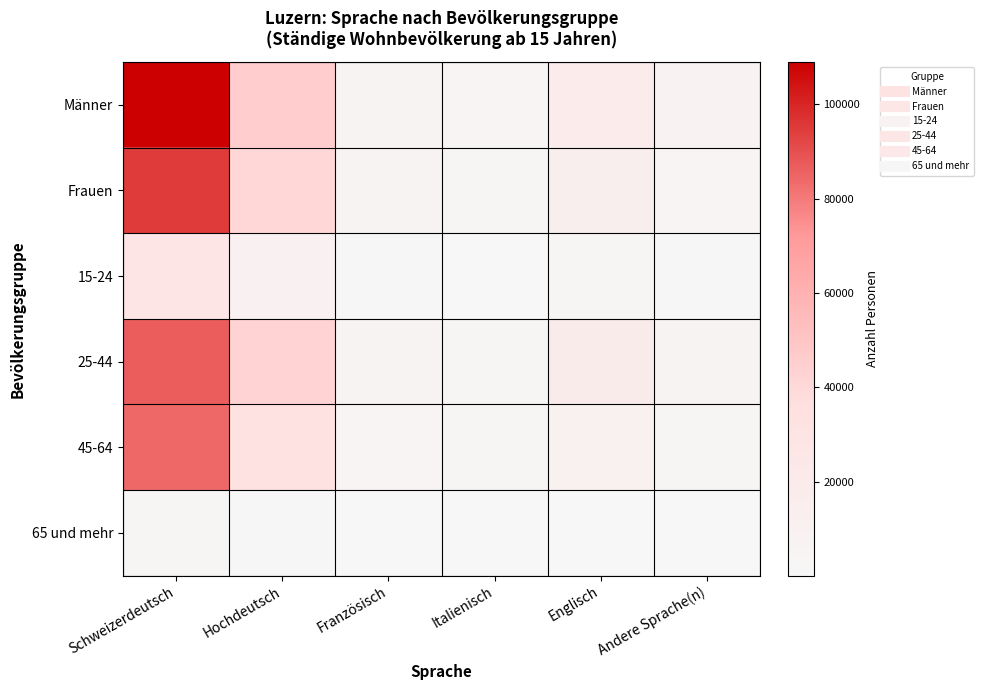

Reading right to left, what are all the values shown in this chart?

Männer: Andere Sprache(n)=7282.8	Englisch=18427.4	Italienisch=4919.3	Französisch=6067.8	Hochdeutsch=46022.3	Schweizerdeutsch=108941.1
Frauen: Andere Sprache(n)=5050.6	Englisch=13620.9	Italienisch=3946.4	Französisch=5685.0	Hochdeutsch=40801.5	Schweizerdeutsch=94554.1
15-24: Andere Sprache(n)=1348.9	Englisch=3685.2	Italienisch=450.3	Französisch=1046.7	Hochdeutsch=9889.2	Schweizerdeutsch=28104.7
25-44: Andere Sprache(n)=6310.1	Englisch=17625.4	Italienisch=3820.6	Französisch=5395.1	Hochdeutsch=42726.0	Schweizerdeutsch=86577.1
45-64: Andere Sprache(n)=4493.9	Englisch=10260.8	Italienisch=4452.4	Französisch=5078.9	Hochdeutsch=32753.0	Schweizerdeutsch=84273.2
65 und mehr: Andere Sprache(n)=180.5	Englisch=476.8	Italienisch=142.4	Französisch=232.2	Hochdeutsch=1455.7	Schweizerdeutsch=4540.1